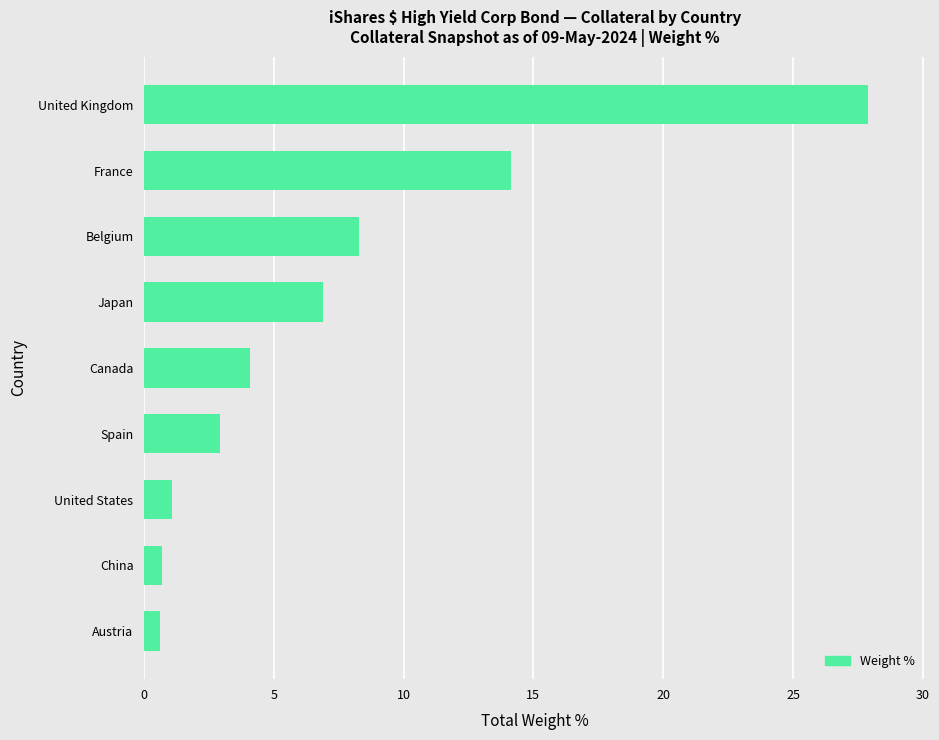

What is the approximate value at Canada?

4.1